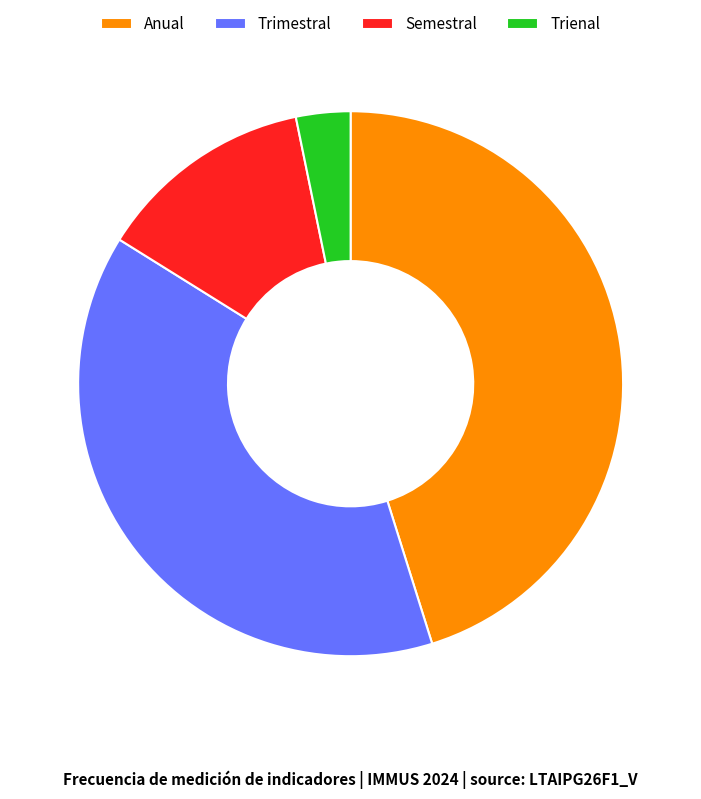

Is the sum of Trienal and Semestral greater than half?

No